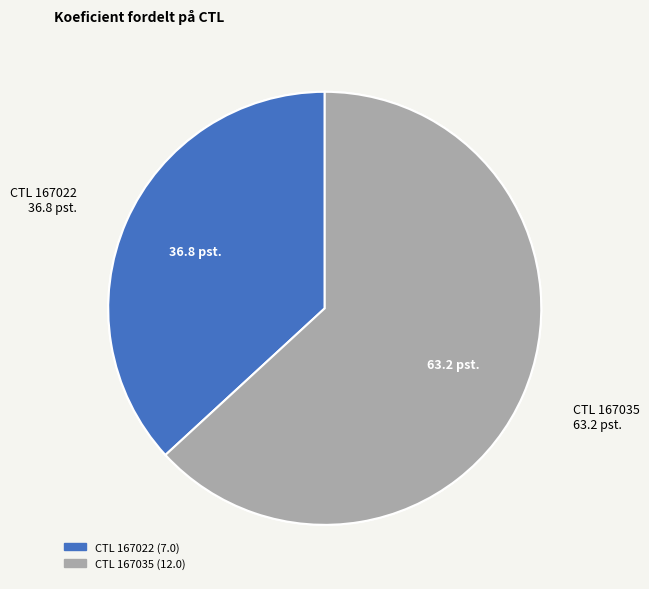

What is the change in value from 167022 to 167035?

+5